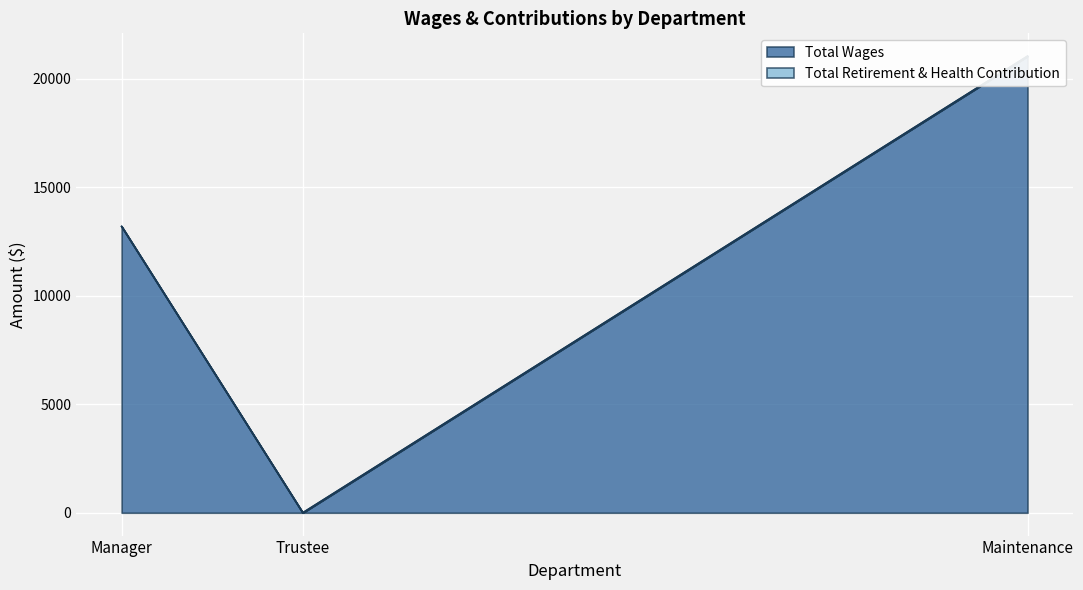

How many distinct data groups are displayed?

2